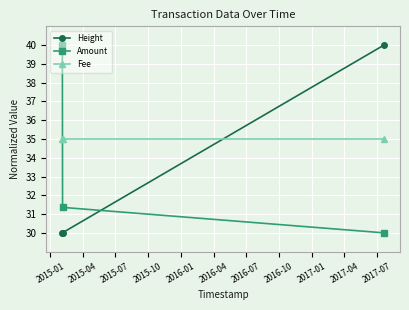

List the series in order of their overall mean, lowest first.

Height, Amount, Fee